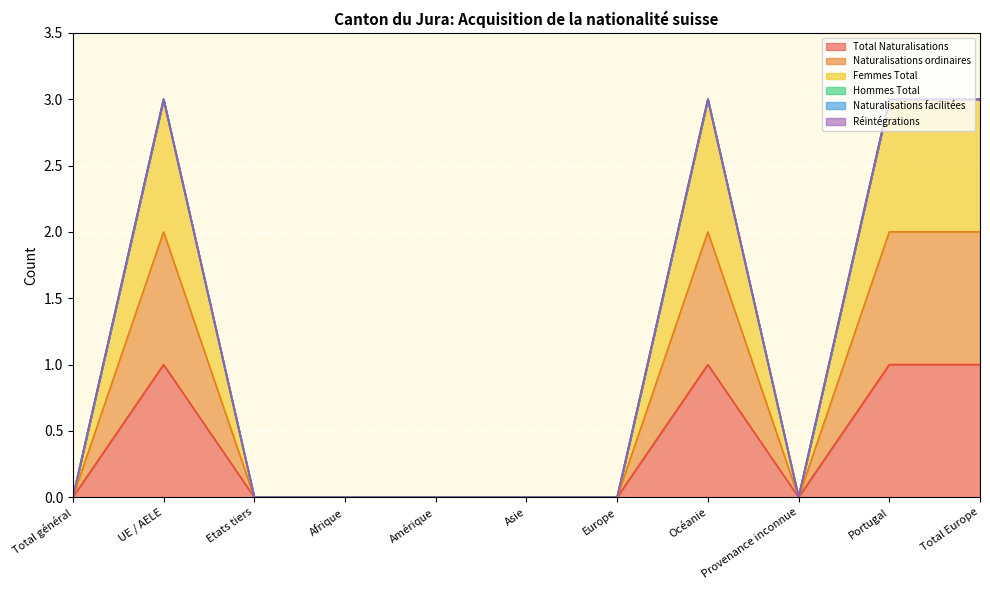

In Femmes Total, how many points are lower than both neighbors (excluding endpoints)?

1